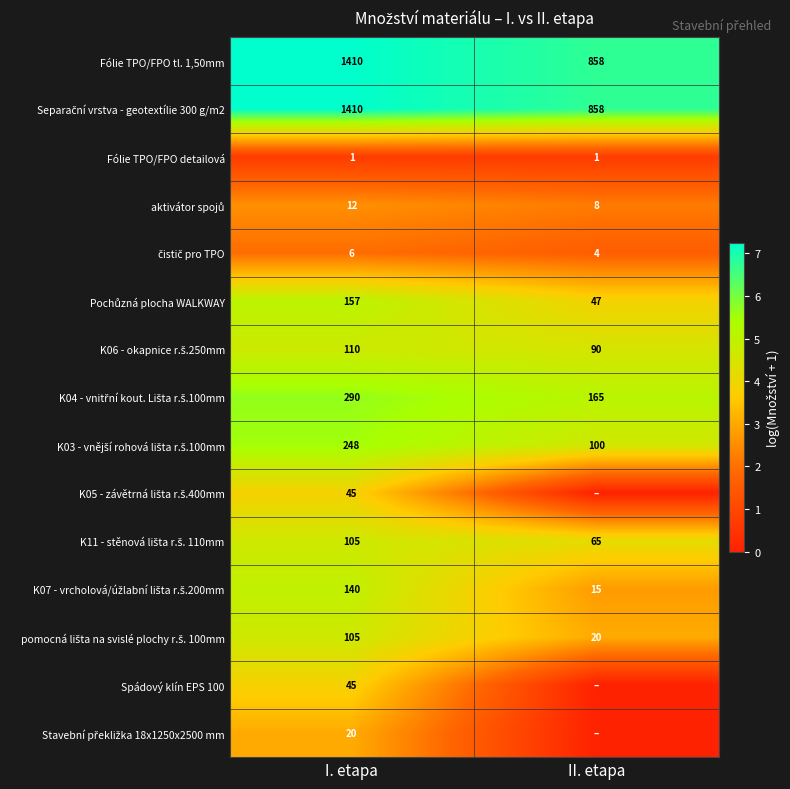

What is the difference between the maximum and minimum values in the Fólie TPO/FPO tl. 1,50mm series?

552